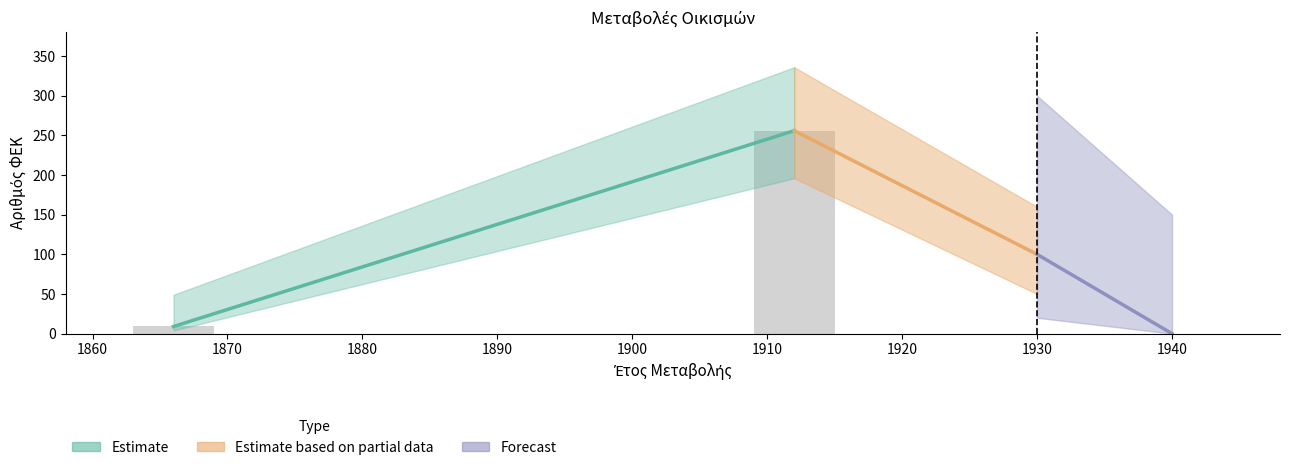

At which category does the chart reach its peak across all series?

1910